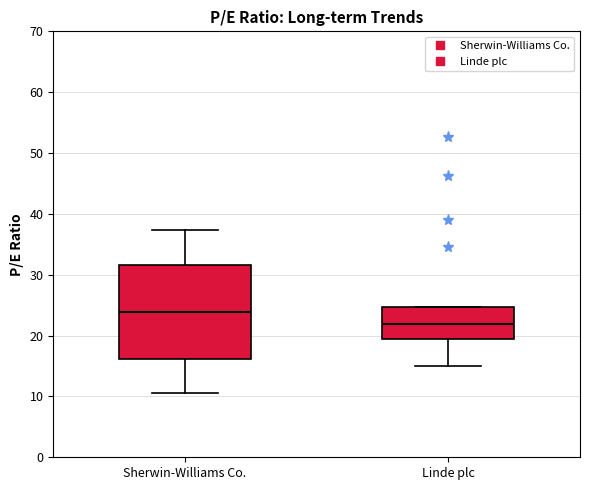

Which box's median line is the highest?

Sherwin-Williams Co.